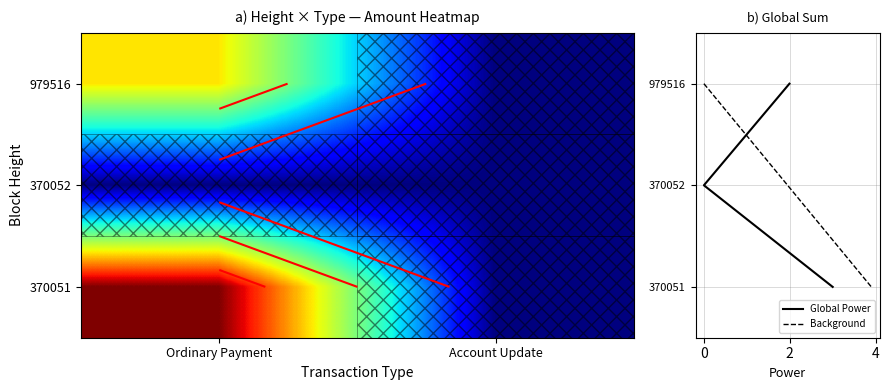

Reading left to right, what are all the values shown in this chart?

Ordinary Payment: 0=2.0	1=3.0
Account Update: 0=0.0	1=0.0